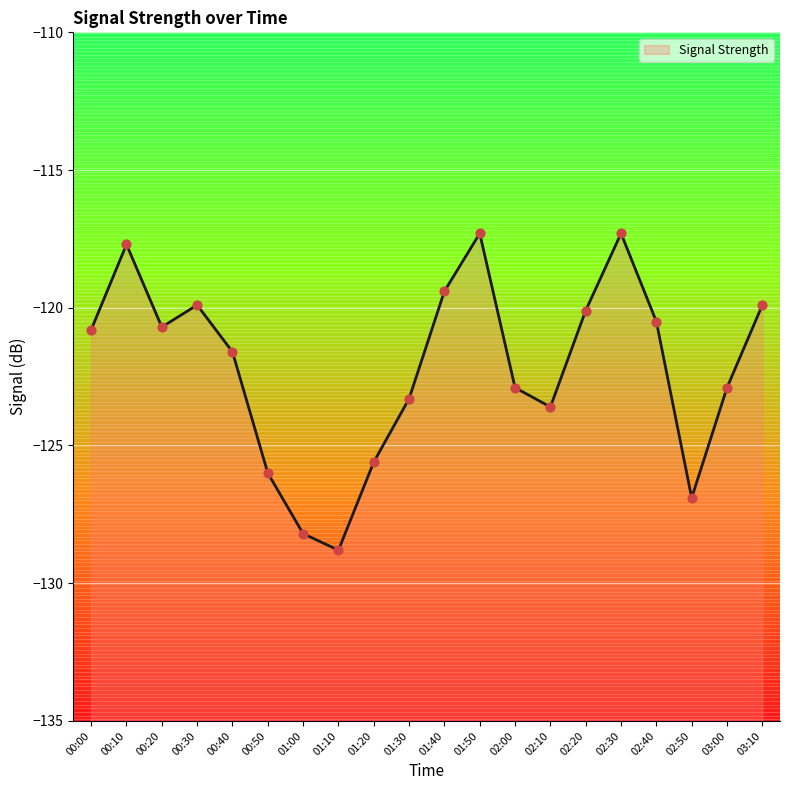

Which has a higher value, 02:50 or 03:00?

03:00